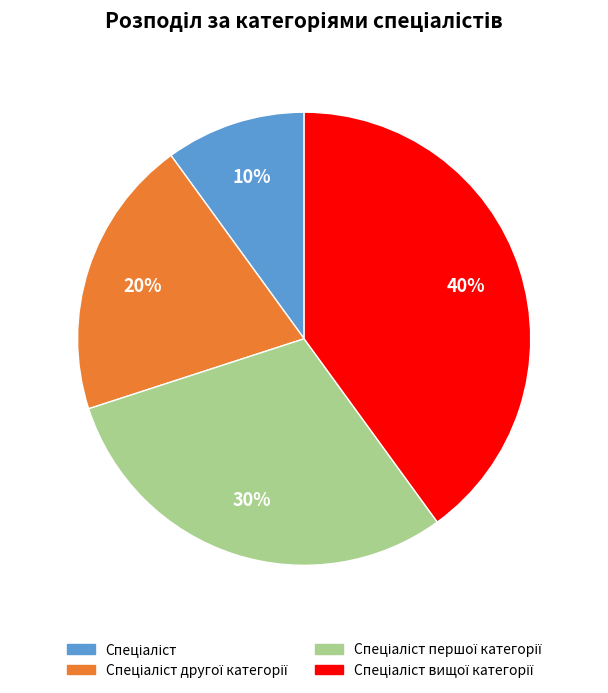

Is there any slice that represents more than half of the pie?

No